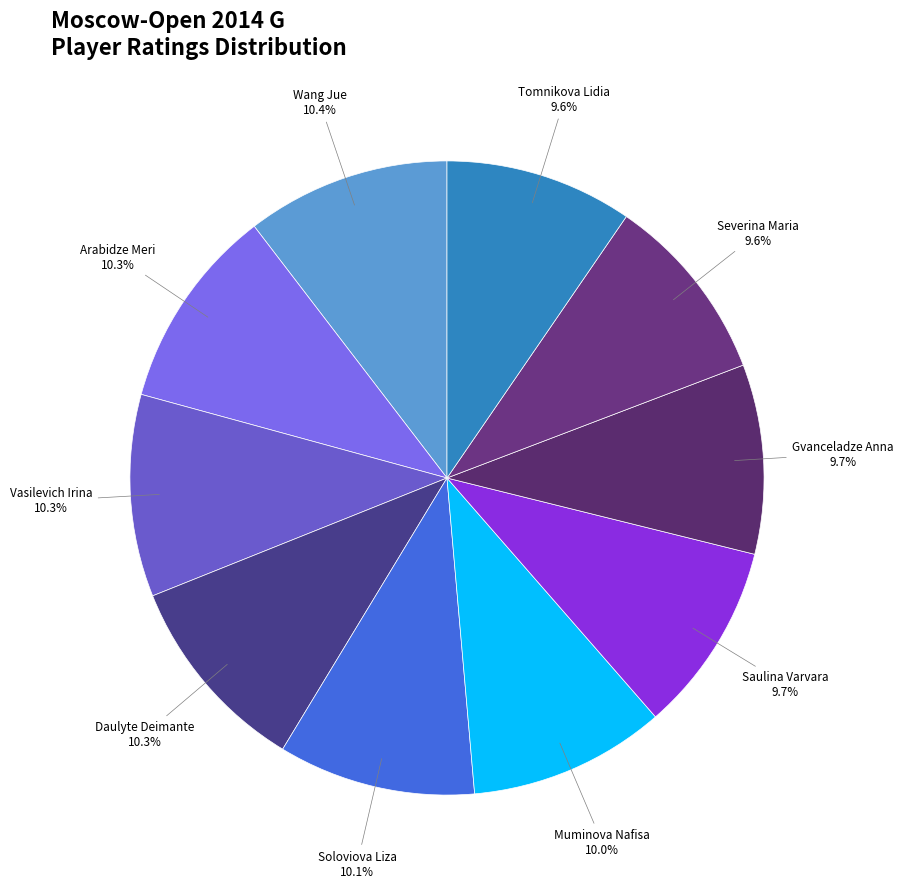

Does any single category account for the majority?

No